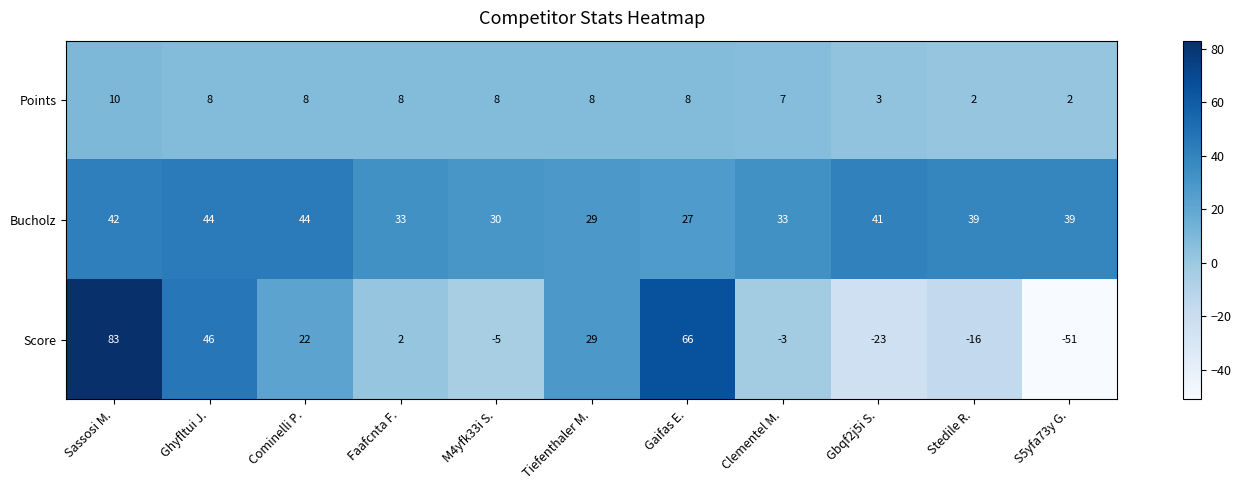

Which series has the widest spread of values?

Score